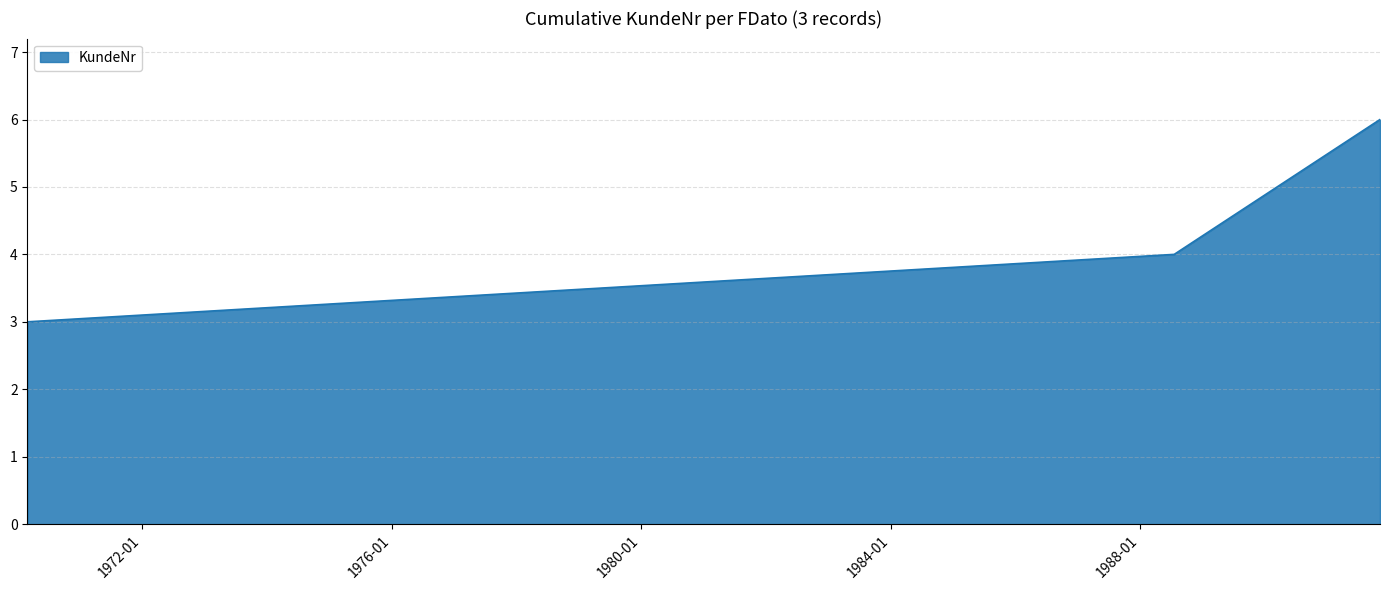

What is the minimum value shown in the chart?

3